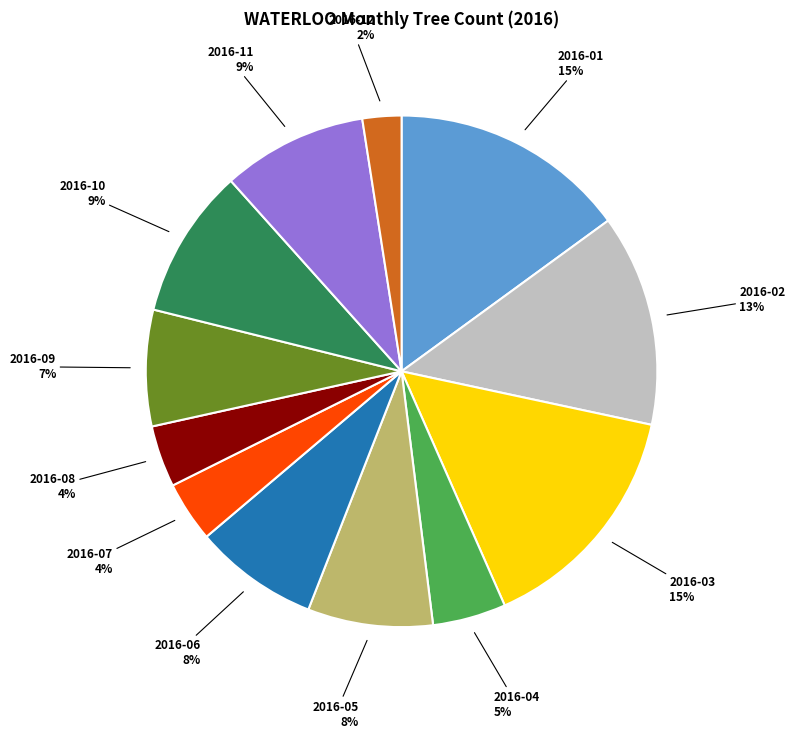

Count the number of slices in the pie.

12